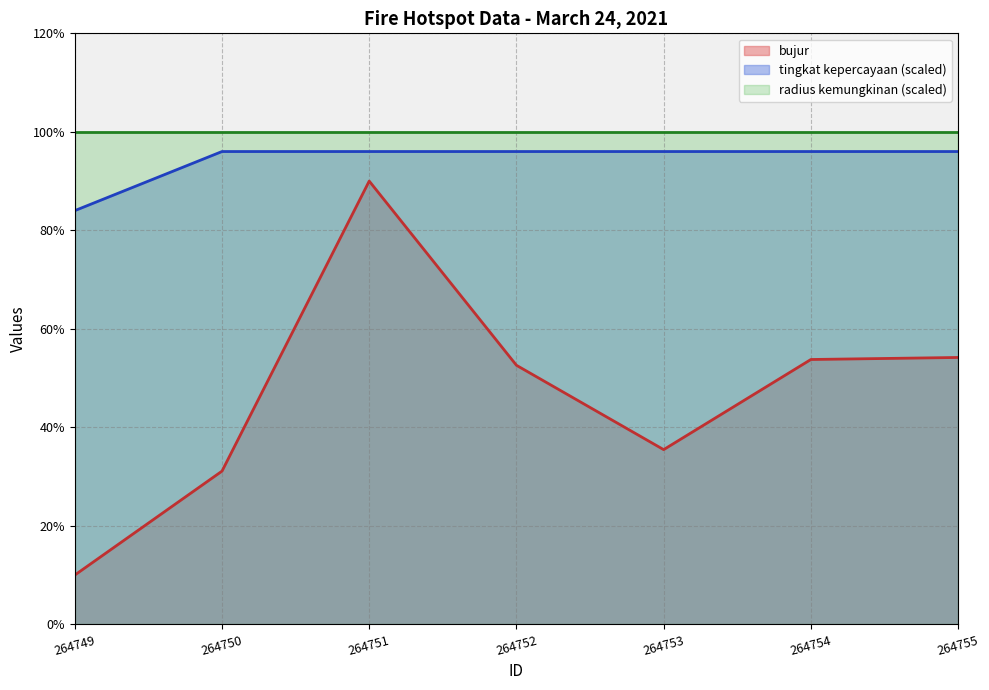

How many categories are shown in the chart?

7